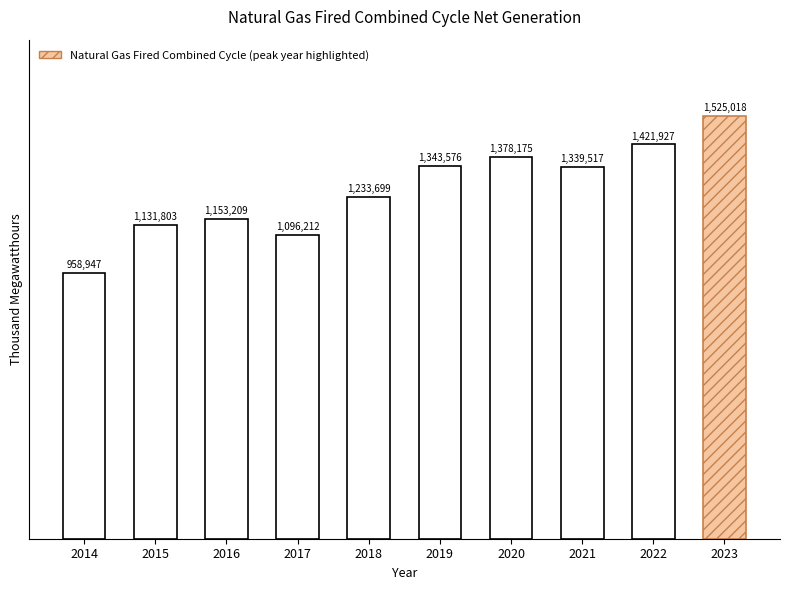

Reading right to left, extract all data points from this chart.

1525018	1421927	1339517	1378175	1343576	1233699	1096212	1153209	1131803	958947